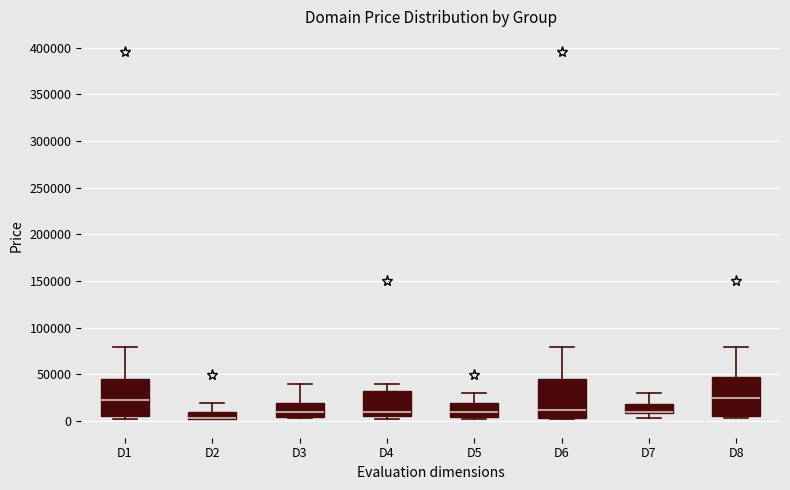

Reading left to right, transcribe this box plot: for each box, give where its median line is, the range the box spans, and where its two whiskers end, as read against the y-axis. The values are not printed on the chart, so give them approximately, as read against the axis.

D1: median 20000, box 5000 to 45000, whiskers 0 to 80000
D2: median 5000, box 0 to 10000, whiskers 0 to 20000
D3: median 10000, box 5000 to 20000, whiskers 5000 (just below the box's lower edge) to 40000
D4: median 10000, box 5000 to 30000, whiskers 0 to 40000
D5: median 10000, box 5000 to 20000, whiskers 0 to 30000
D6: median 10000, box 5000 to 45000, whiskers 0 to 80000
D7: median 10000 (drawn on the box's lower edge), box 10000 to 20000, whiskers 5000 to 30000
D8: median 25000, box 5000 to 45000, whiskers 5000 (just below the box's lower edge) to 80000